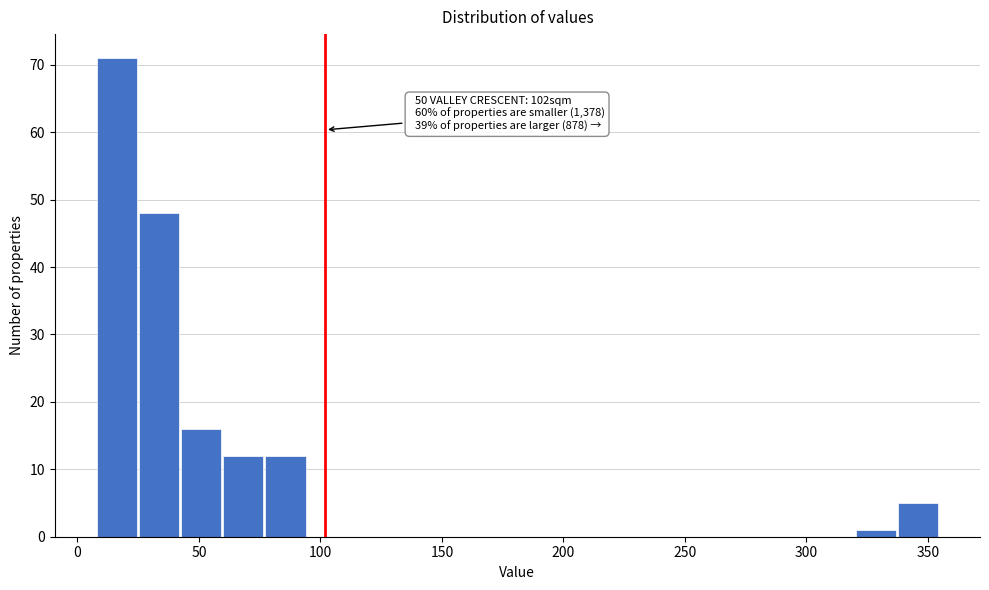

Around what value on the x-axis is the tallest bar? Give the approximate position of its centre, as read against the axis.

15